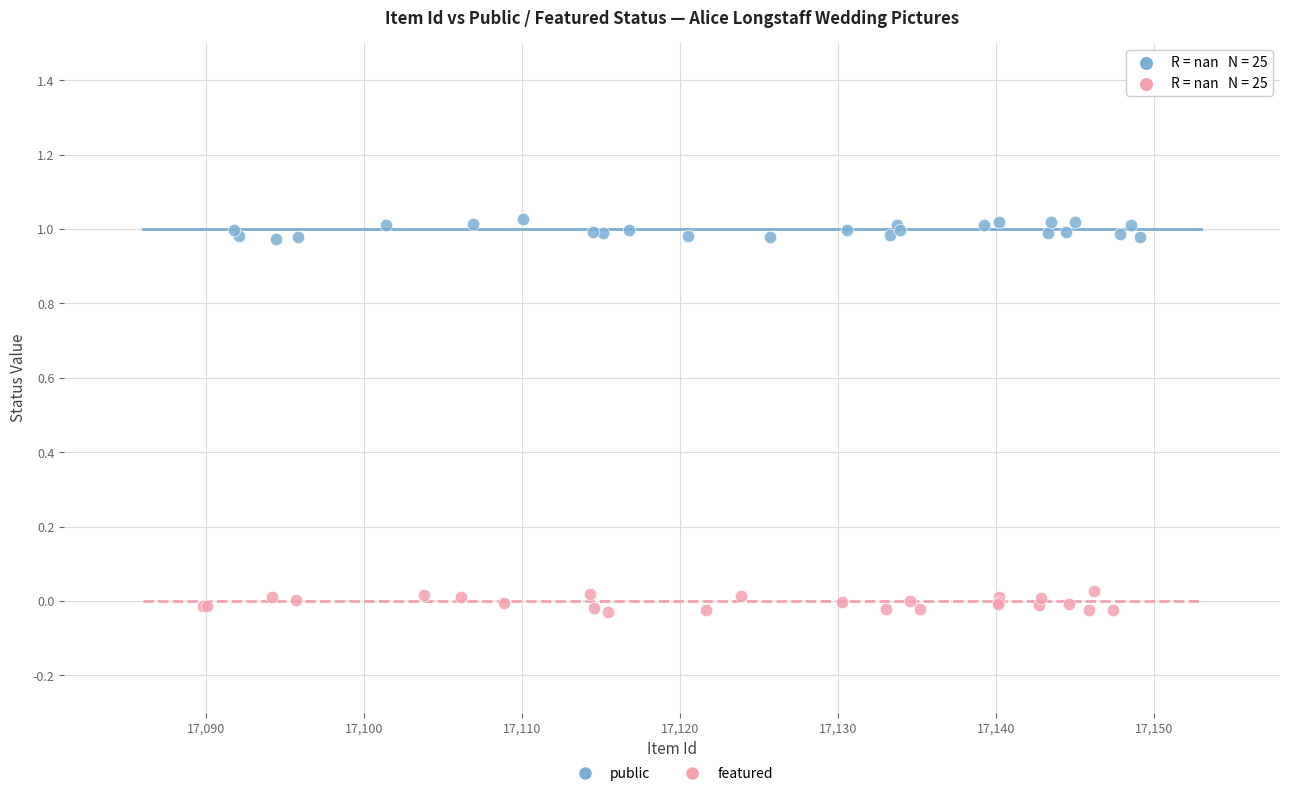

Which series contains the highest Y value?

public